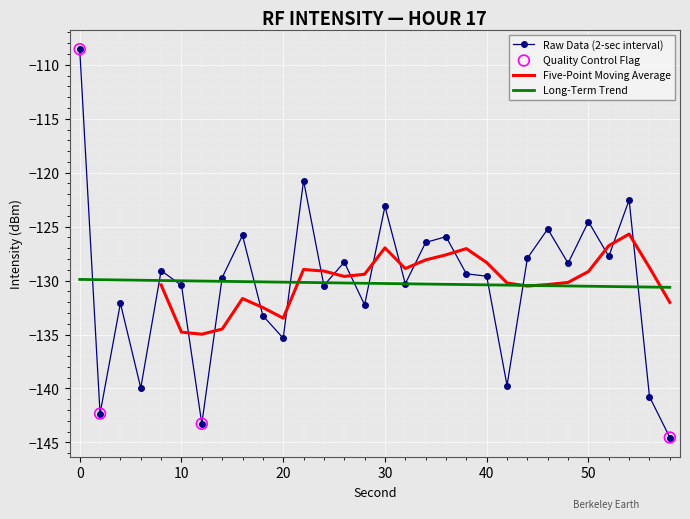

Which has a higher value, 22 or 56?

22